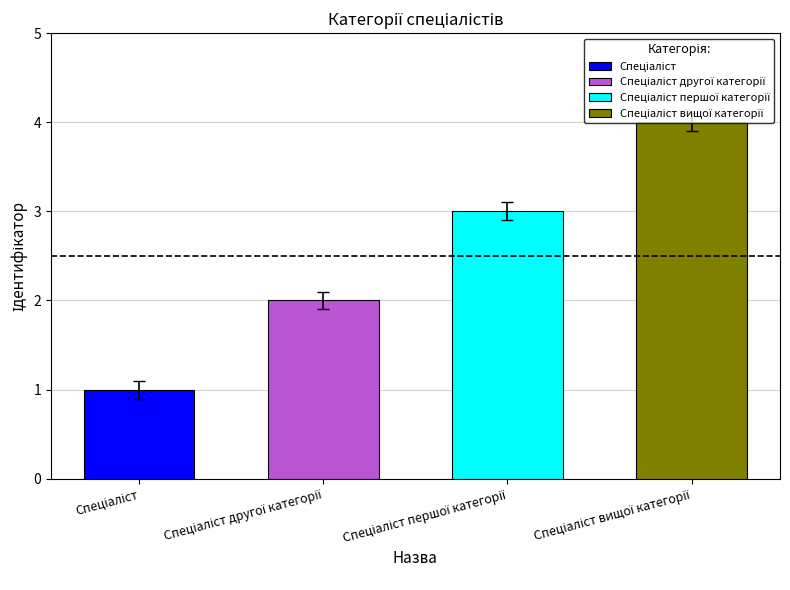

How many categories are shown in the chart?

4